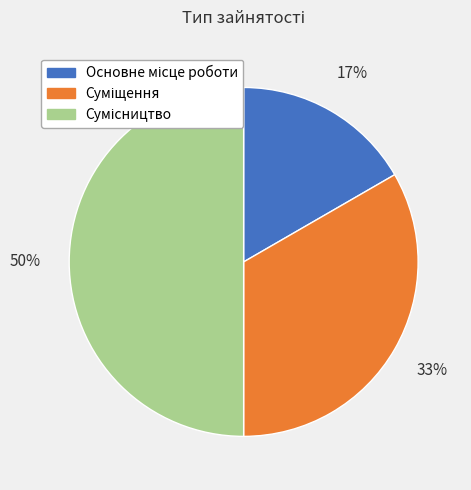

To the nearest percent, what is the difference between the largest and smallest slice percentages?

33%